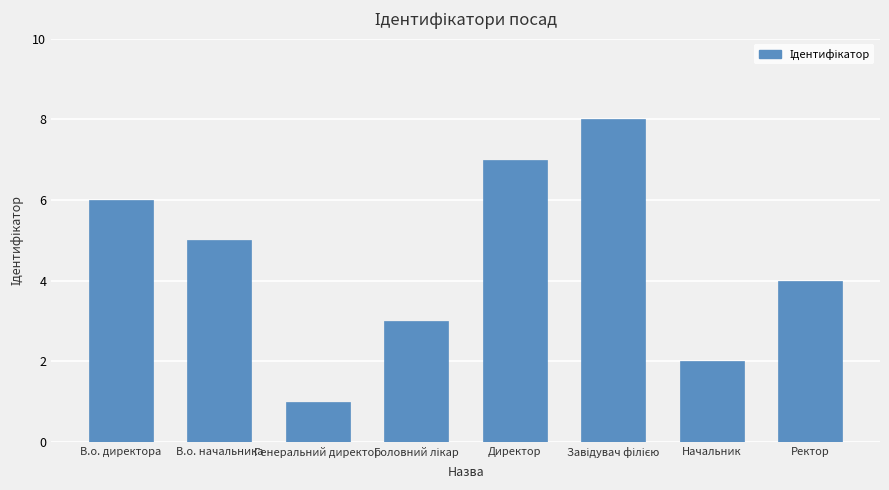

How many distinct data groups are displayed?

1